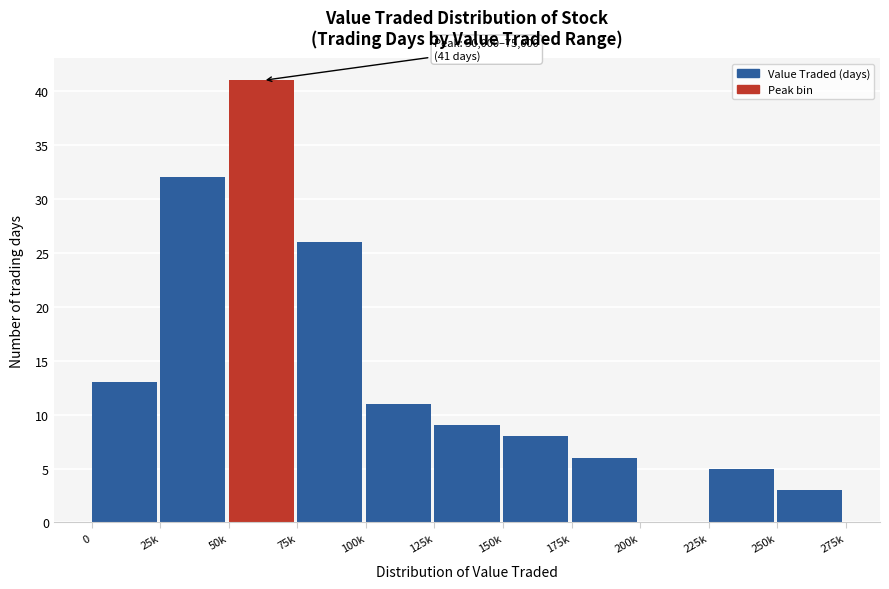

Reading left to right, what are all the values shown in this chart?

0=13	25k=32	50k=41	75k=26	100k=11	125k=9	150k=8	175k=6	200k=0	225k=5	250k=3